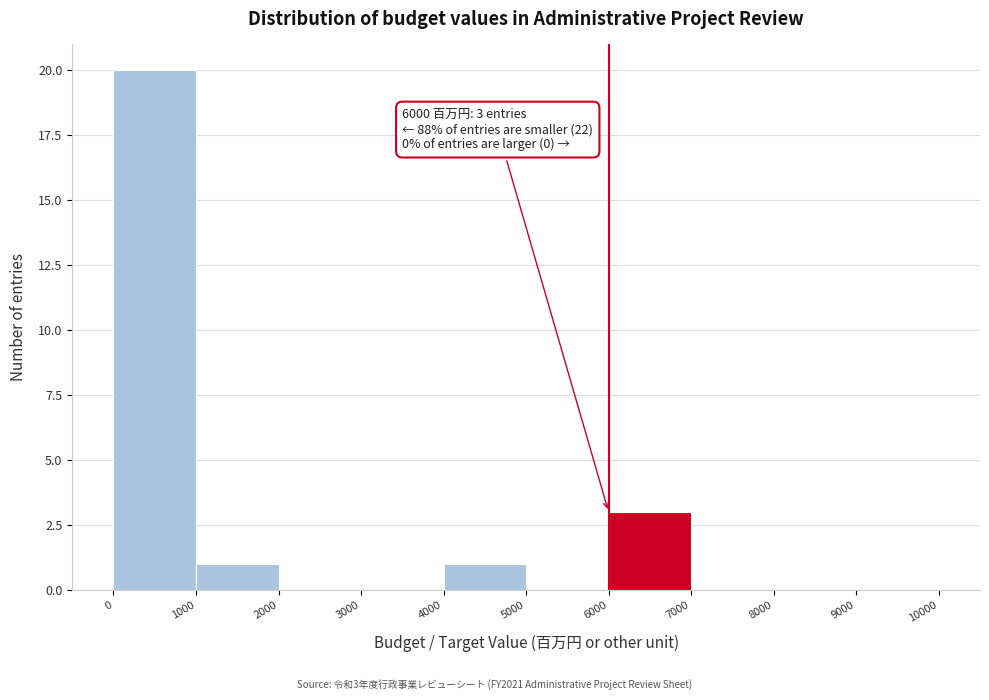

Which range on the x-axis has the tallest bar?

0 to 1000